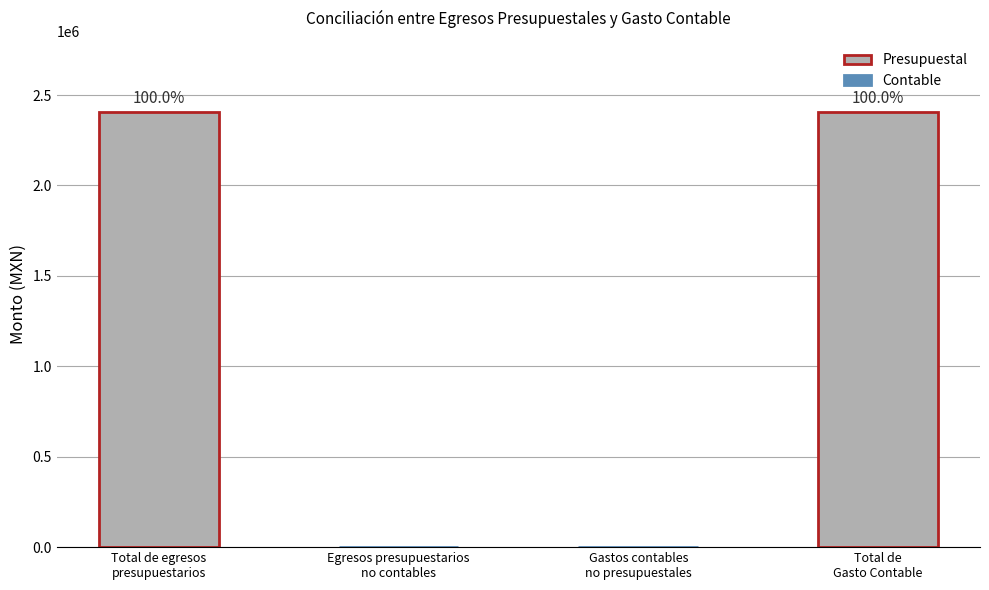

Reading left to right, transcribe all the data shown in this chart.

Total de egresos
presupuestarios=2405058.0	Egresos presupuestarios
no contables=0.0	Gastos contables
no presupuestales=0.0	Total de
Gasto Contable=2405058.0